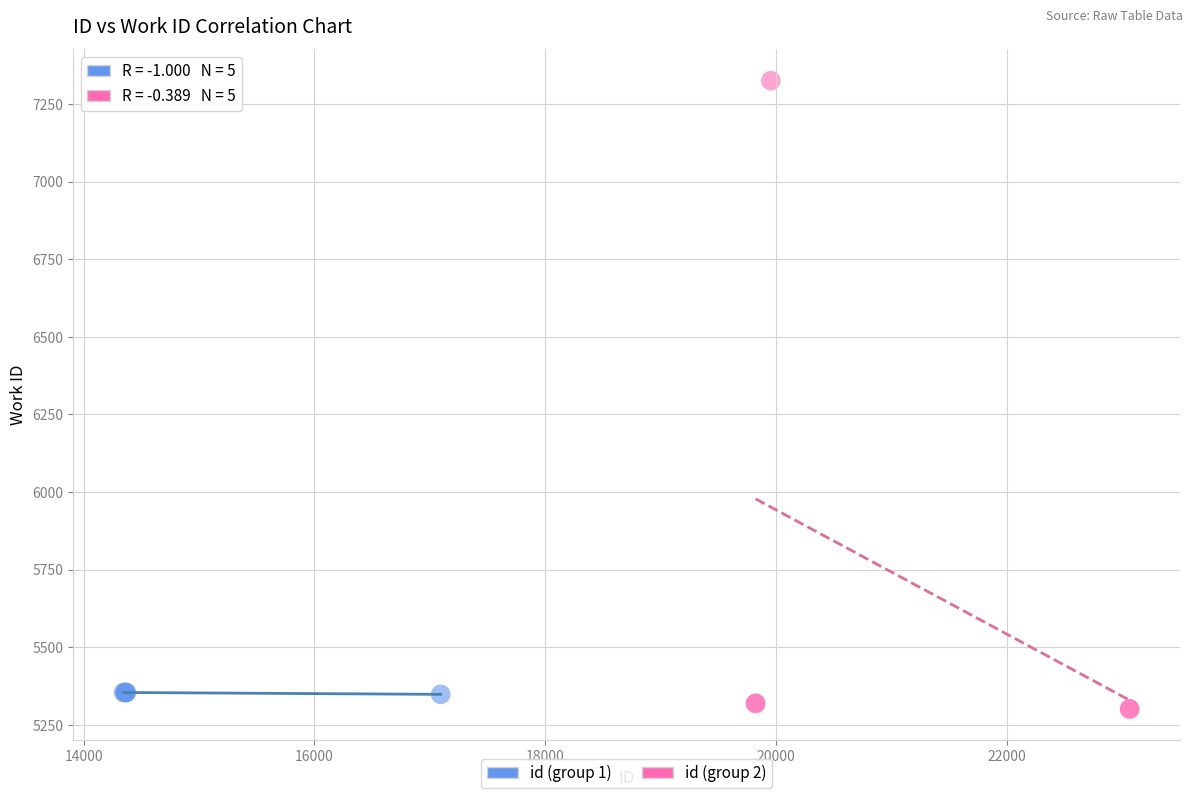

Which series has the widest spread of Y values?

id (group 2)